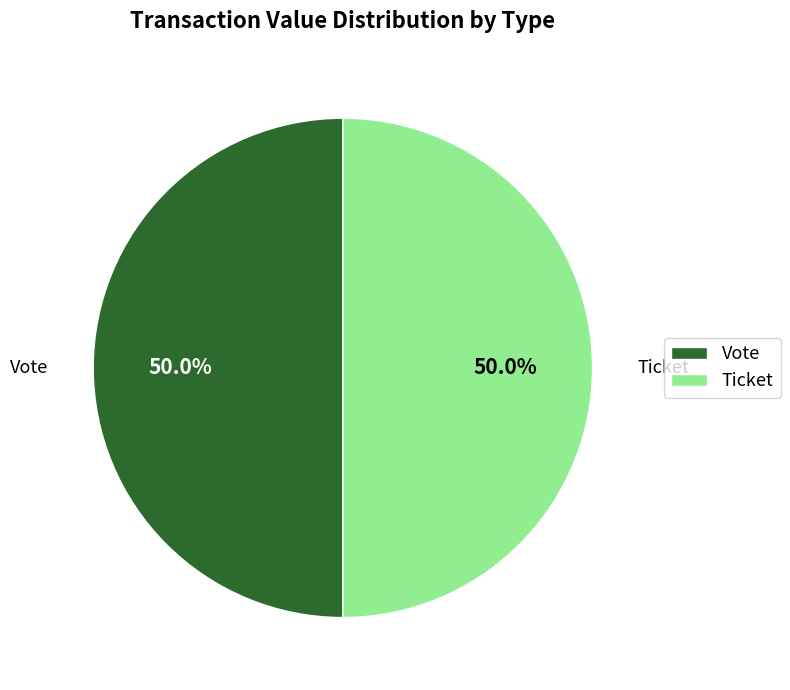

What is the ratio of the value at Vote to the value at Ticket?

1.0